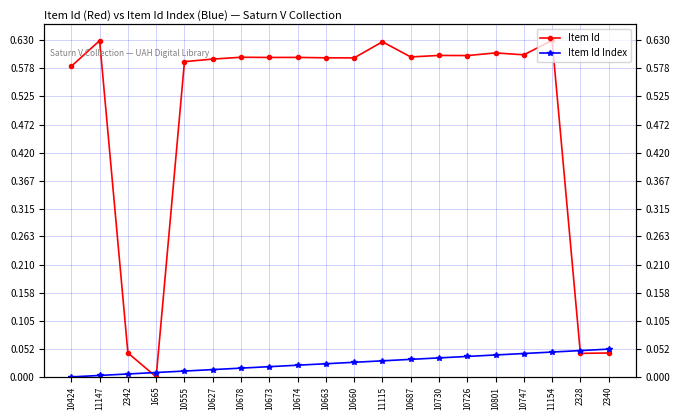

At which category is the sum across all series the highest?

11154